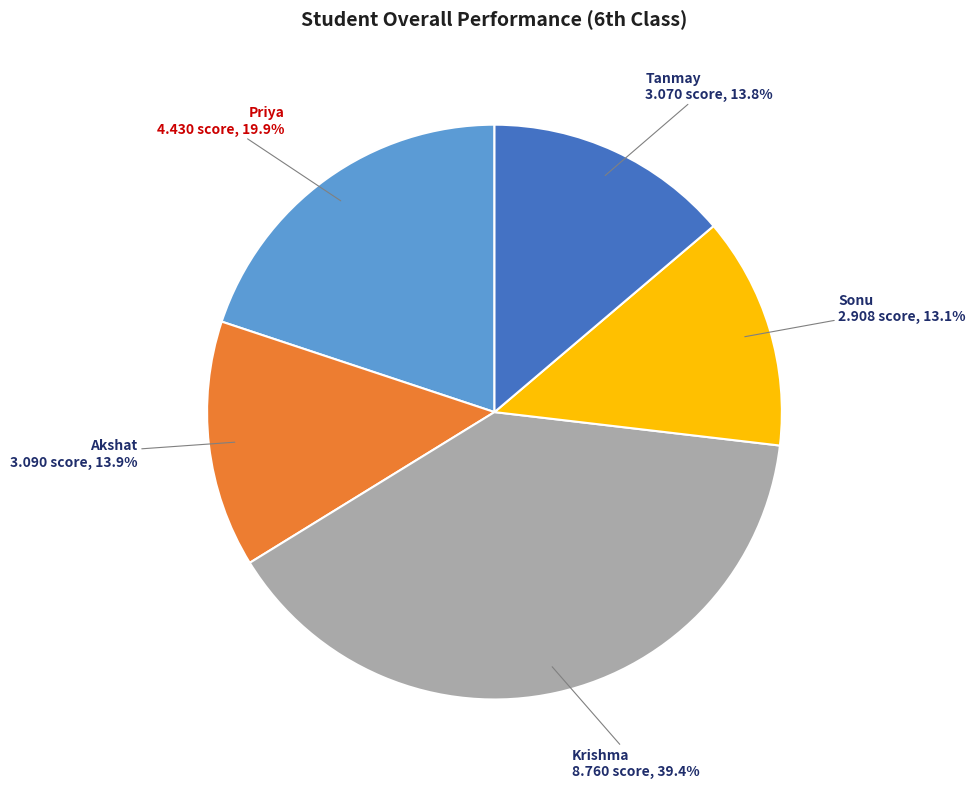

What portion of the pie excludes Krishma?

60.6%